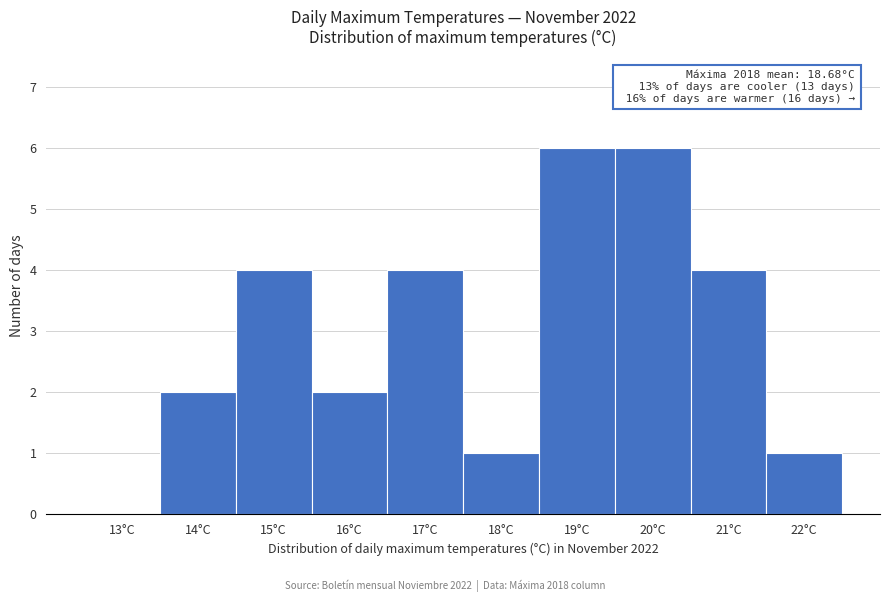

Reading left to right, extract all data points from this chart.

13°C=0	14°C=2	15°C=4	16°C=2	17°C=4	18°C=1	19°C=6	20°C=6	21°C=4	22°C=1